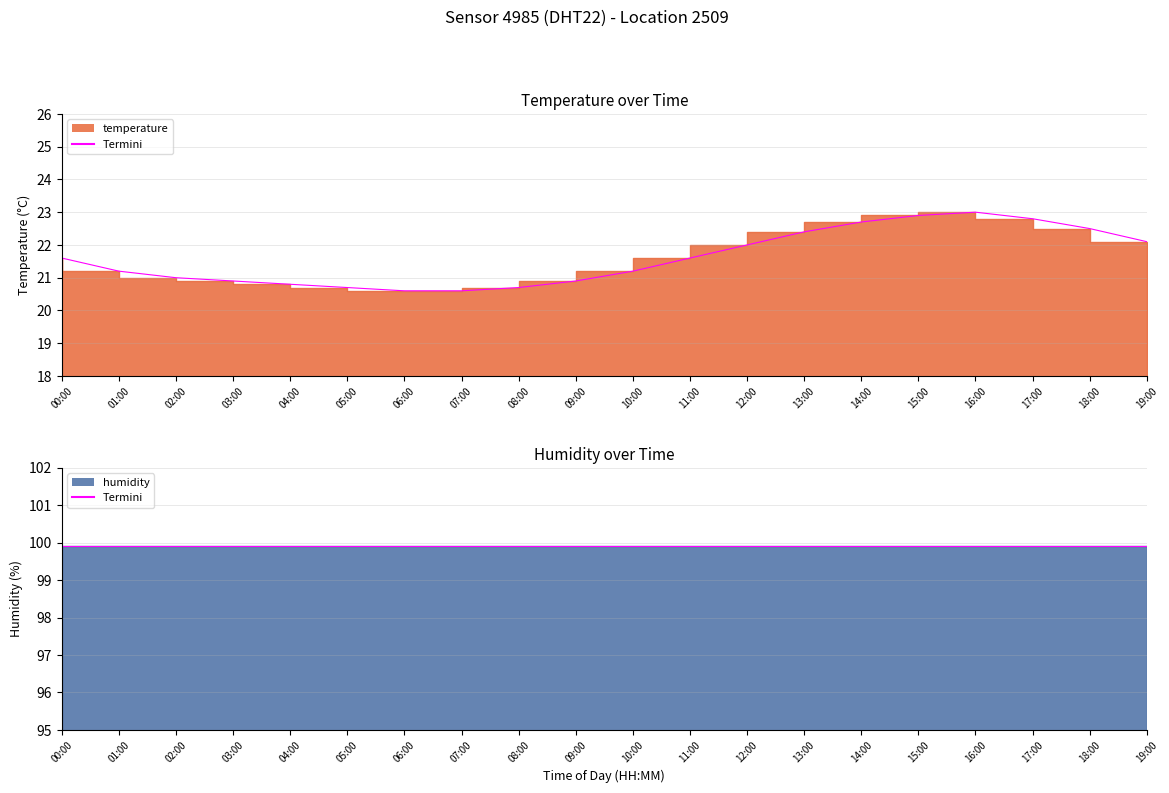

The chart shows a value of 29.7 at 19:00. True or false?

False